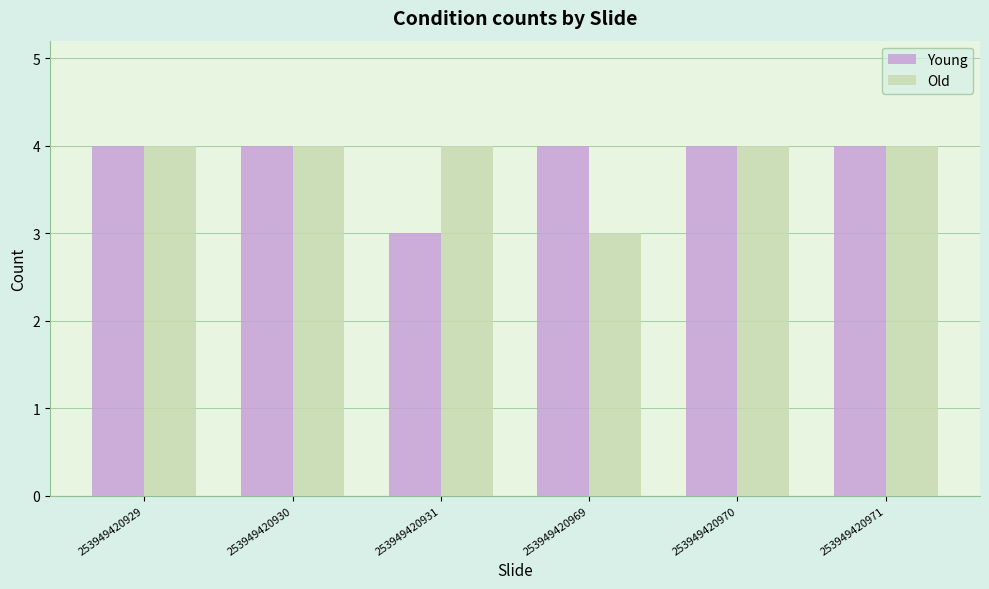

How many bars are there in total?

12